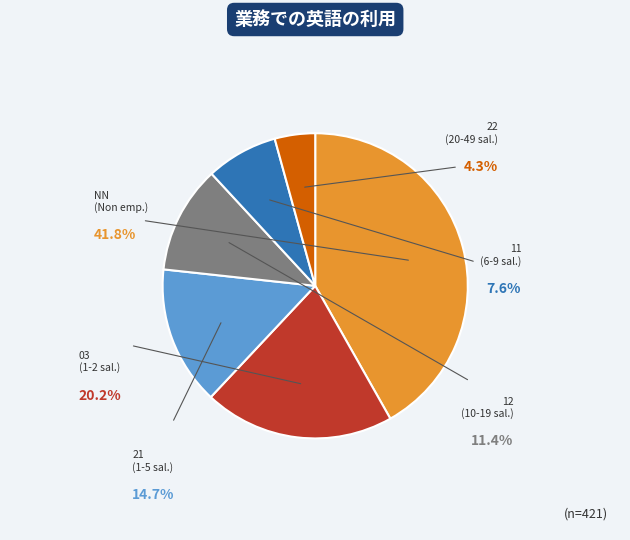

Is there any slice that represents more than half of the pie?

No